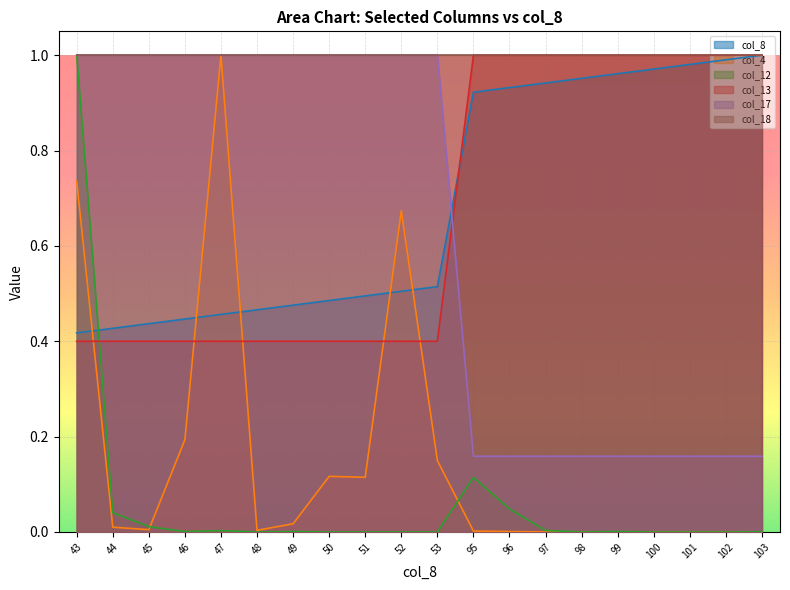

How many series are shown in this chart?

6